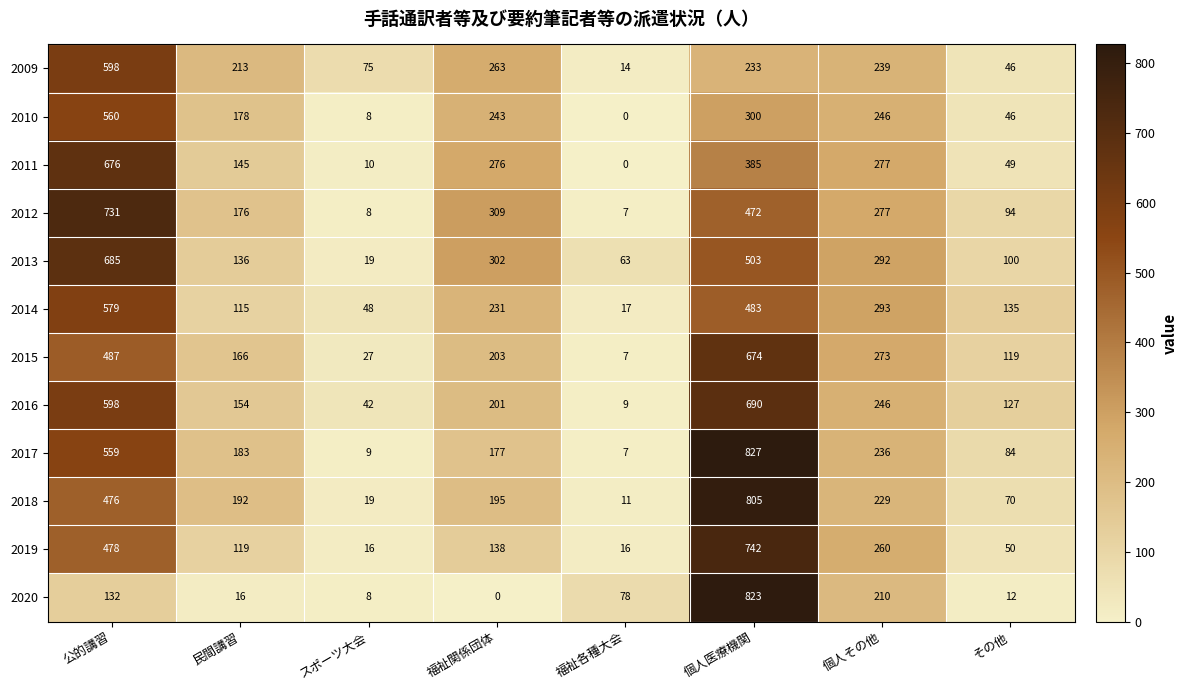

The 2017 series shows 283 at 公的講習. True or false?

False